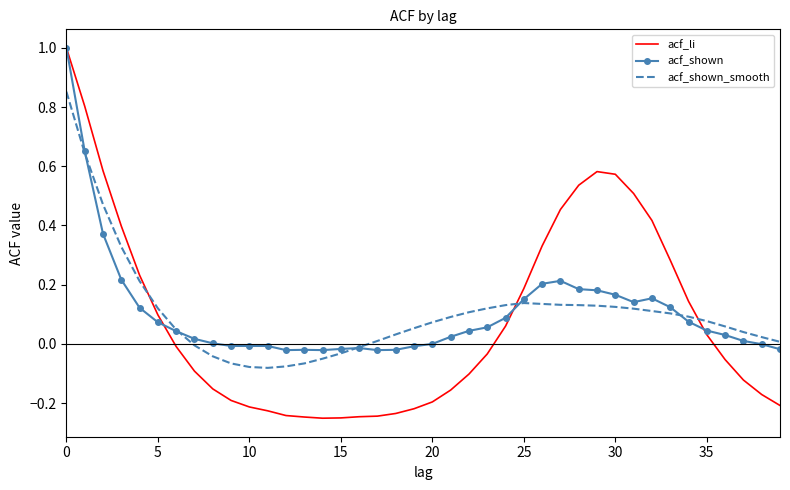

What is the maximum value shown in the chart?

1.0